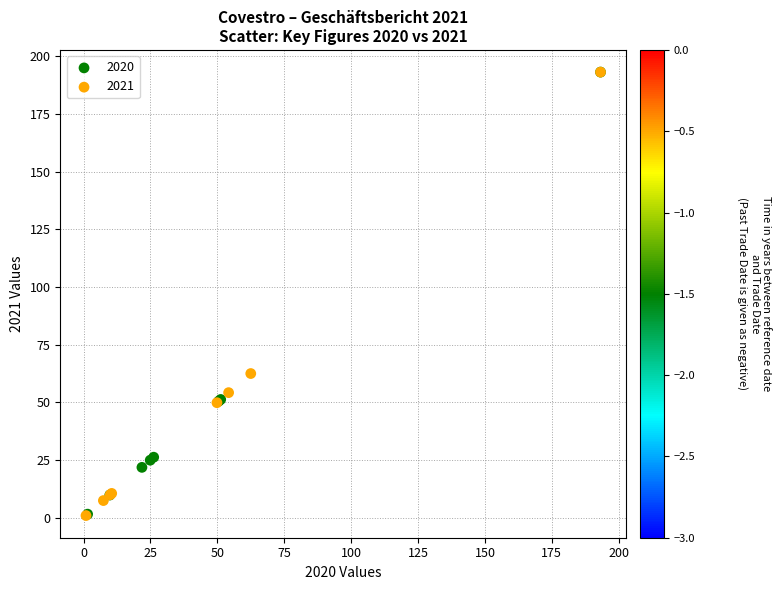

Which series has the largest Y range (max minus min)?

2021